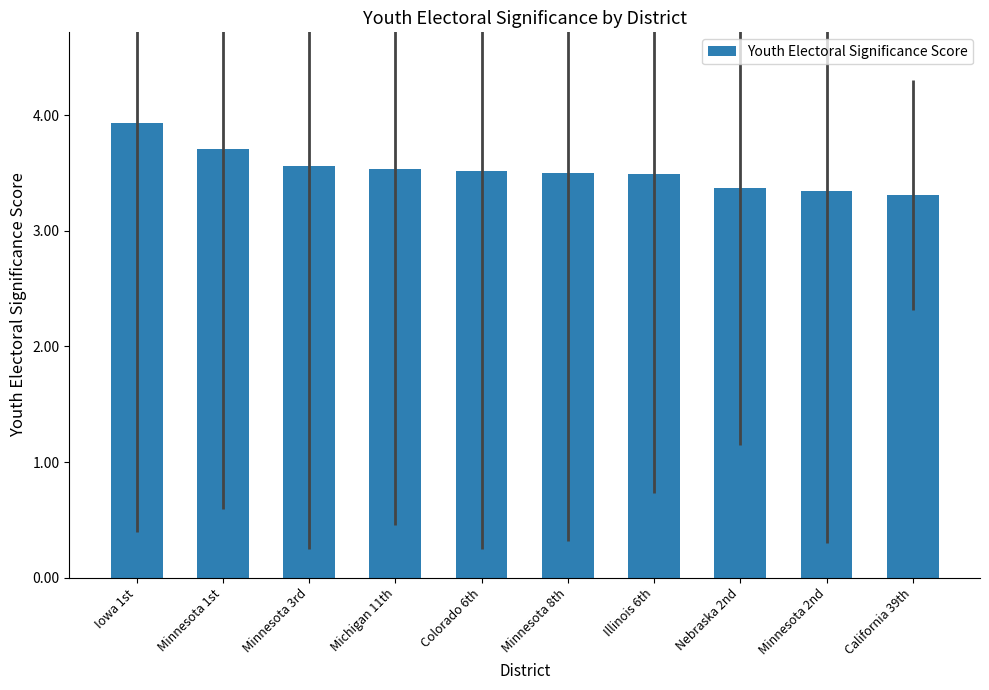

What is the maximum value shown in the chart?

3.9